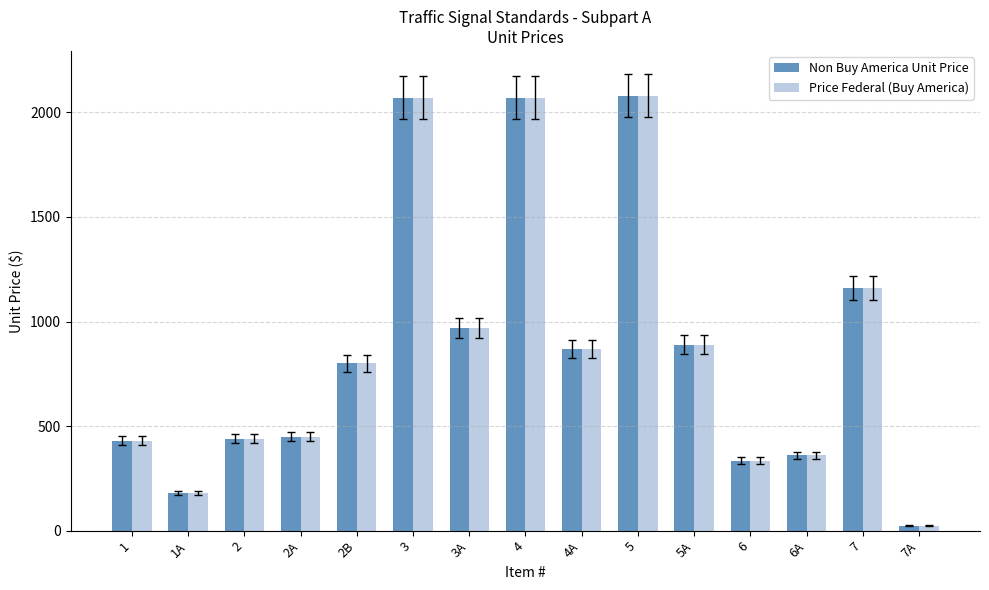

At how many categories does at least one series exceed 226?

13